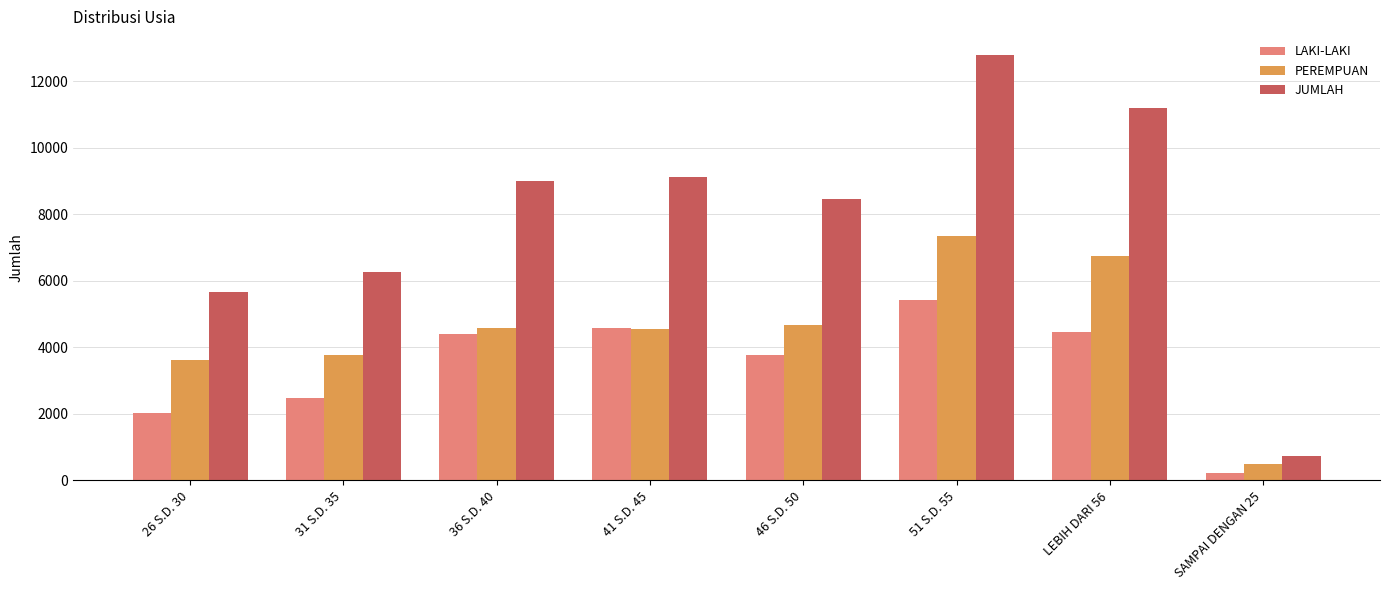

Which series has the widest spread of values?

JUMLAH